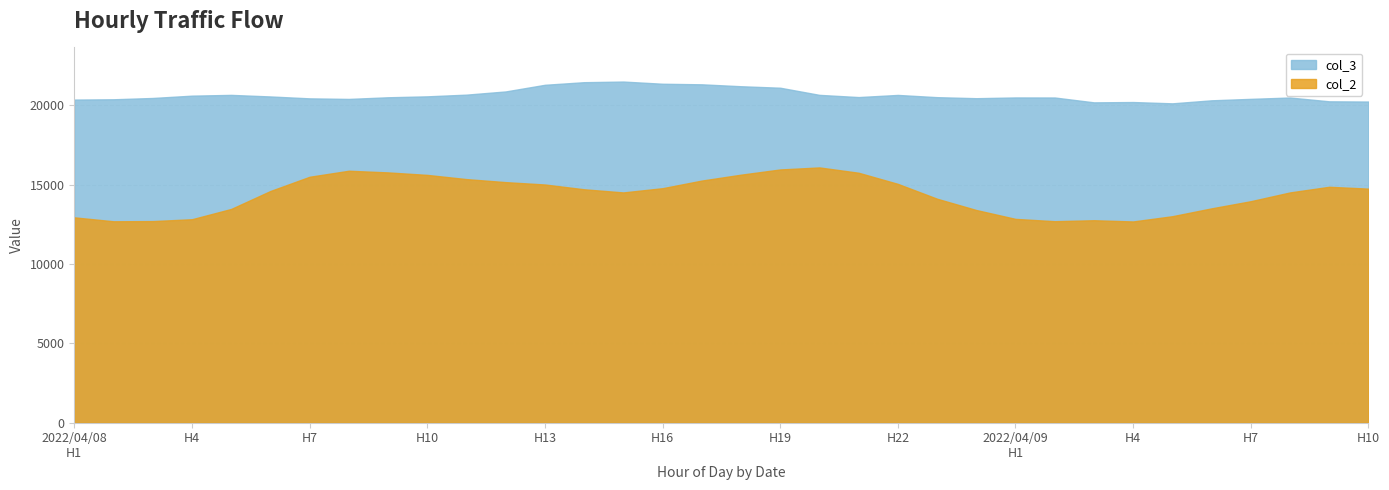

Where is the first local maximum for col_3?

5